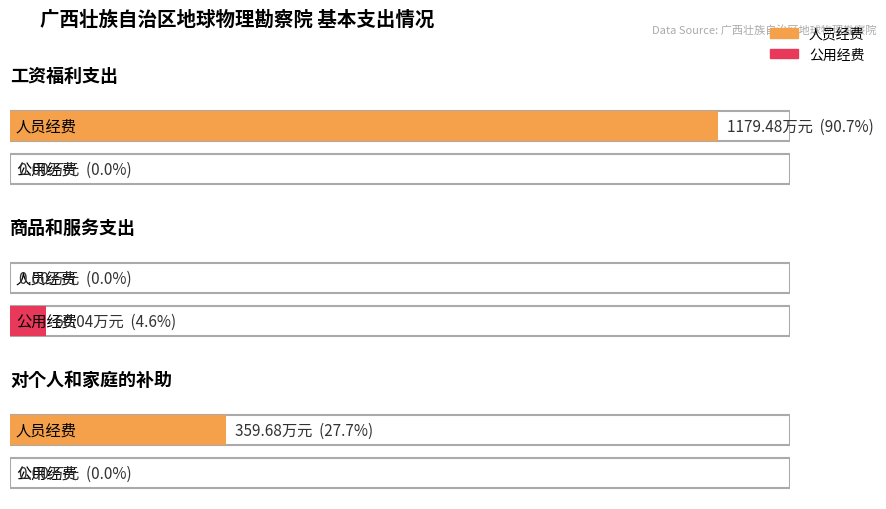

What is the difference between the highest and lowest values at 对个人和家庭的补助?

359.7